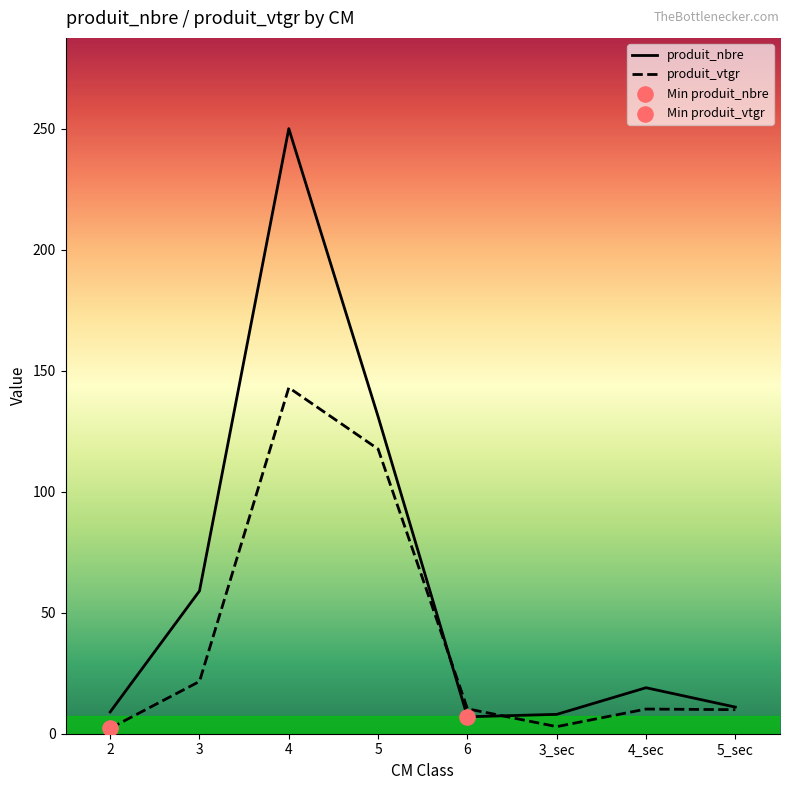

At how many categories does at least one series exceed 207?

1